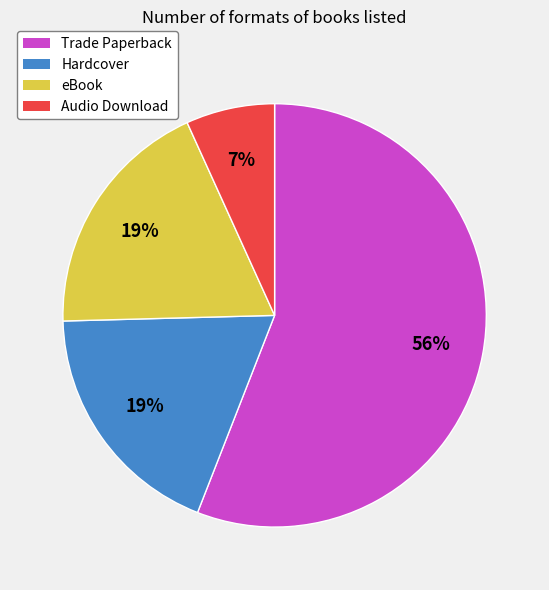

What percentage is the Hardcover slice, to the nearest percent?

19%